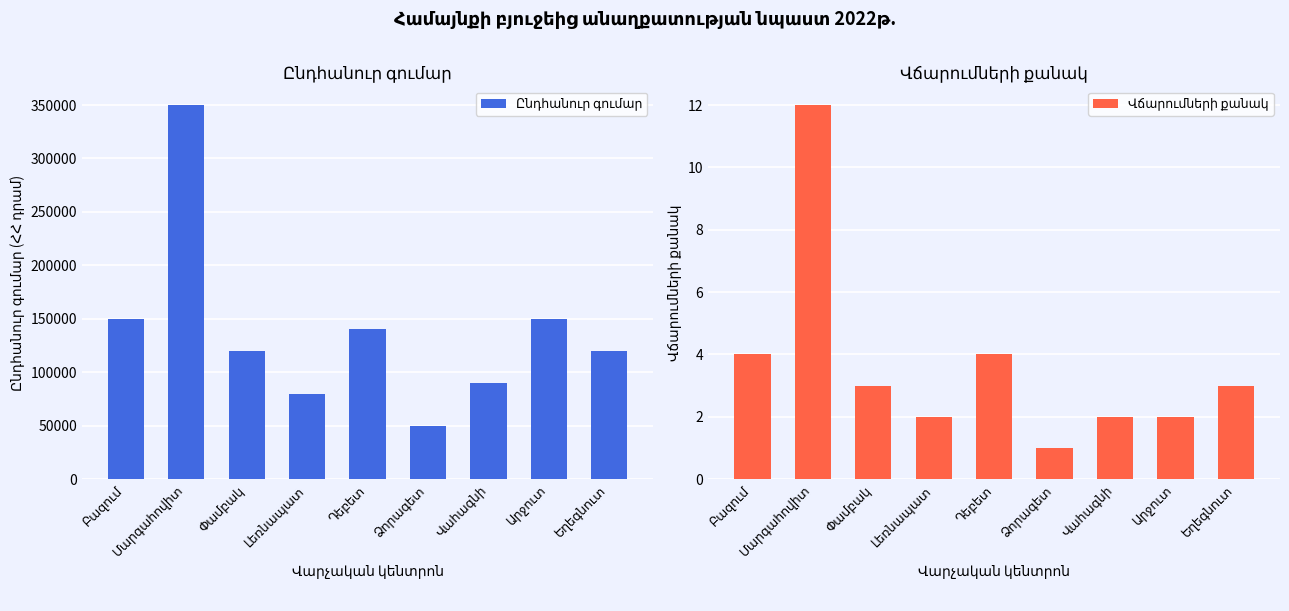

Where is Վճարումների քանակ nearest to the value 6?

Բազում